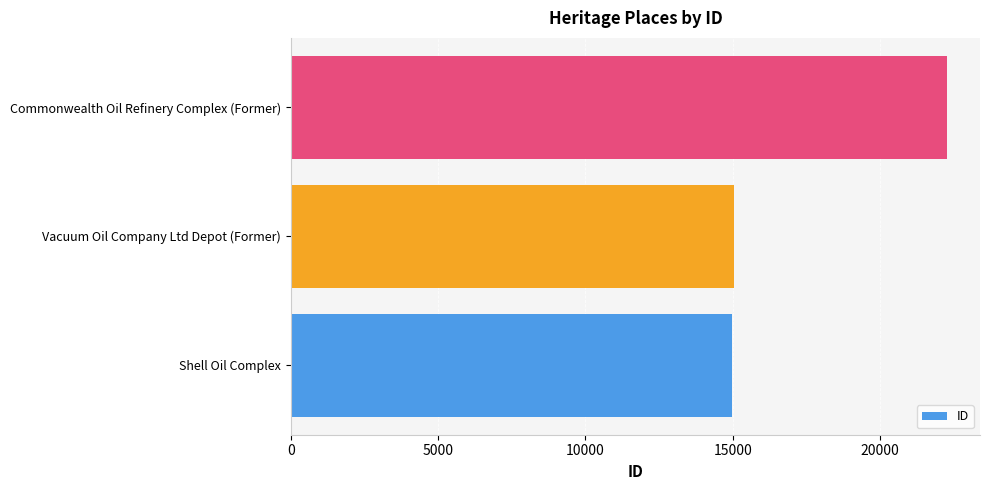

What is the ratio of the value at Shell Oil Complex to the value at Vacuum Oil Company Ltd Depot (Former)?

1.0